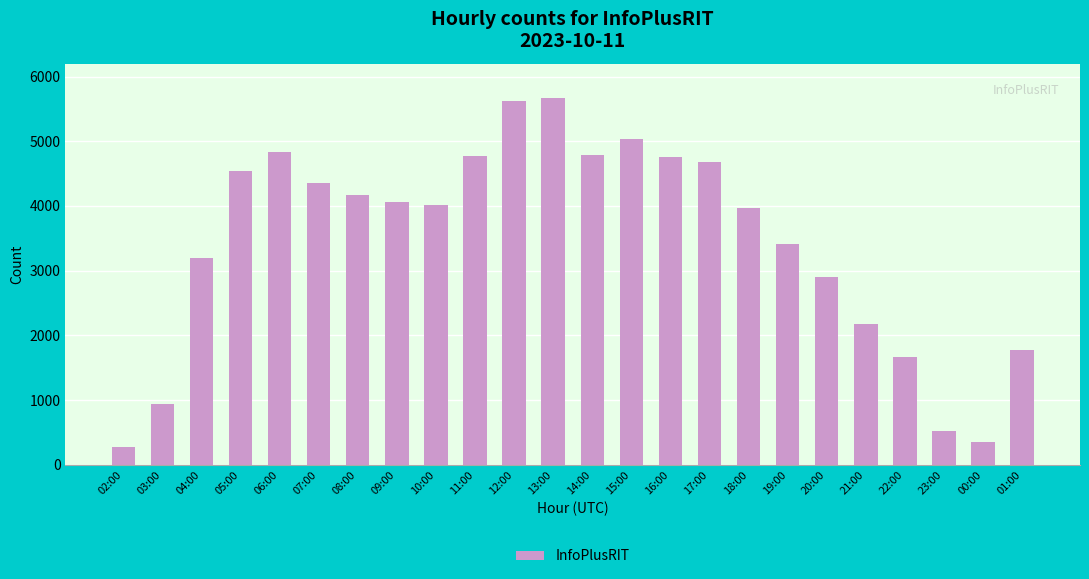

At which category does the chart reach its minimum across all series?

02:00